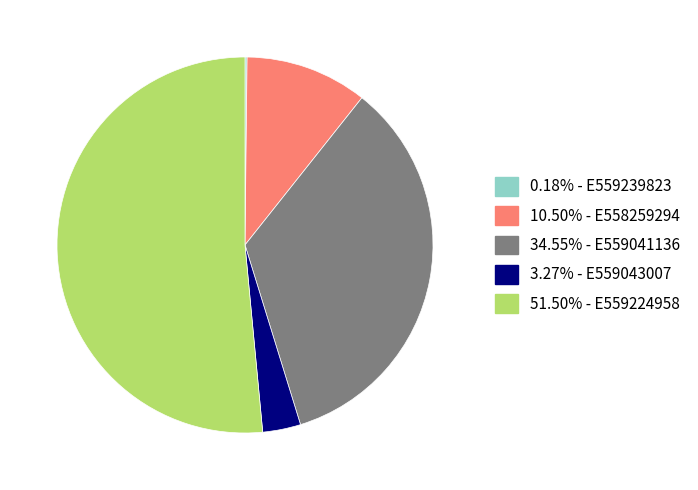

Do 3.27% - E559043007 and 10.50% - E558259294 together represent more than half of the pie?

No